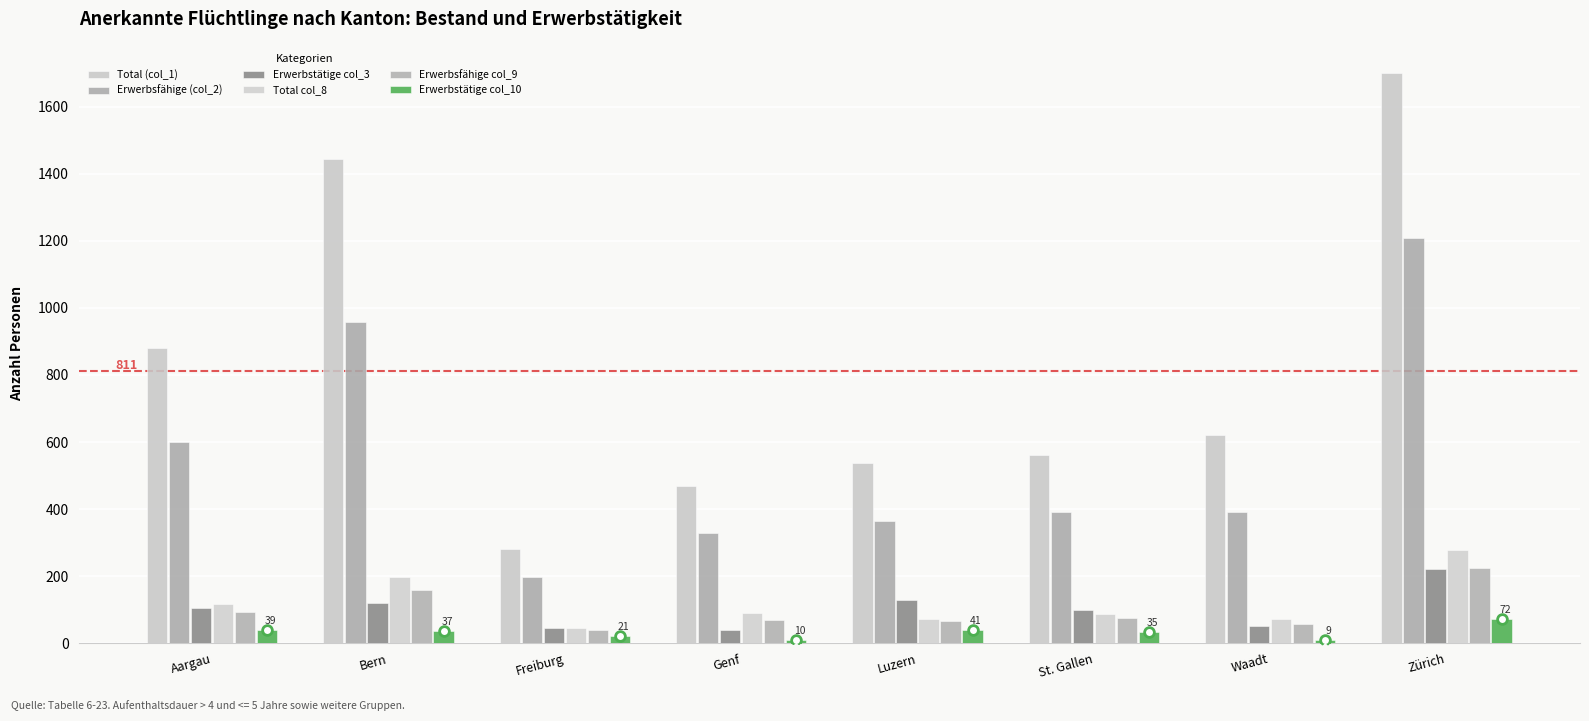

What is the greatest value displayed?

1700